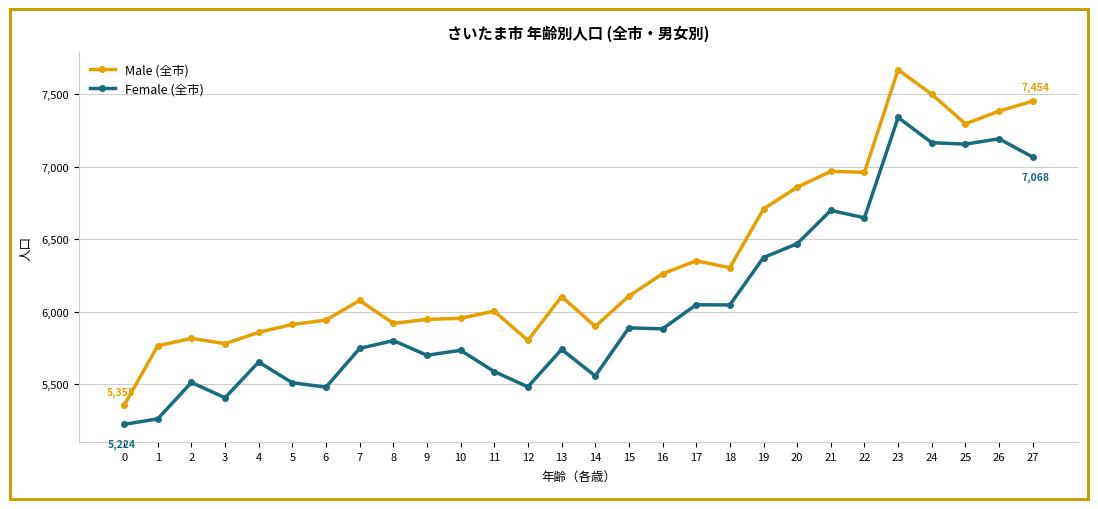

True or false: Female (全市) and Male (全市) intersect in this chart.

False